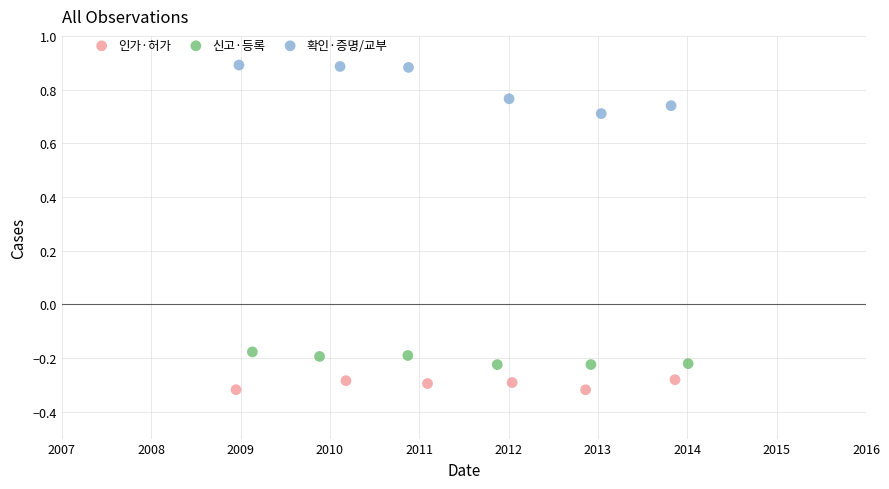

Which series reaches the minimum Y coordinate?

인가·허가